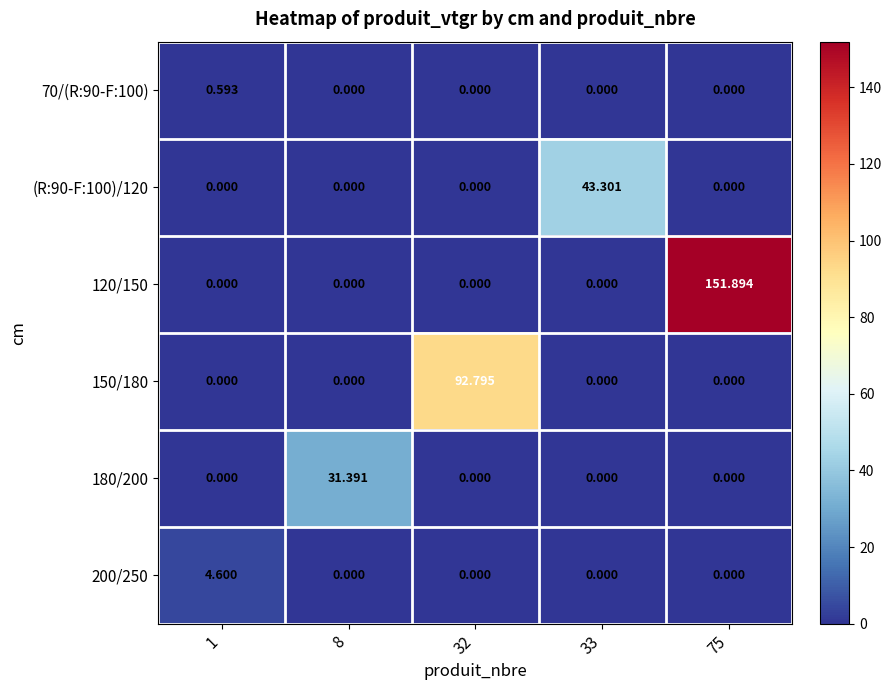

At how many categories does at least one series exceed 11?

4